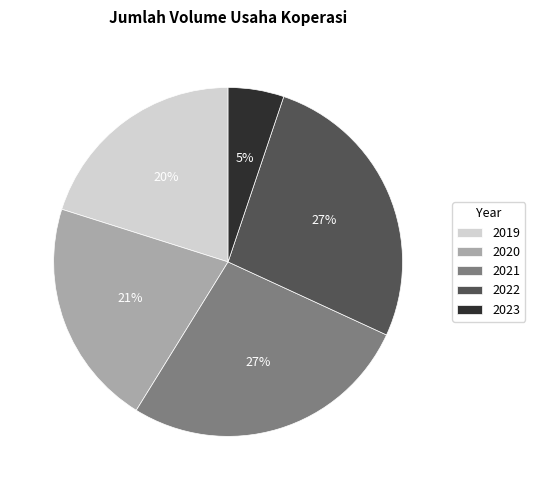

To the nearest percent, what percentage of the pie is 2019?

20%